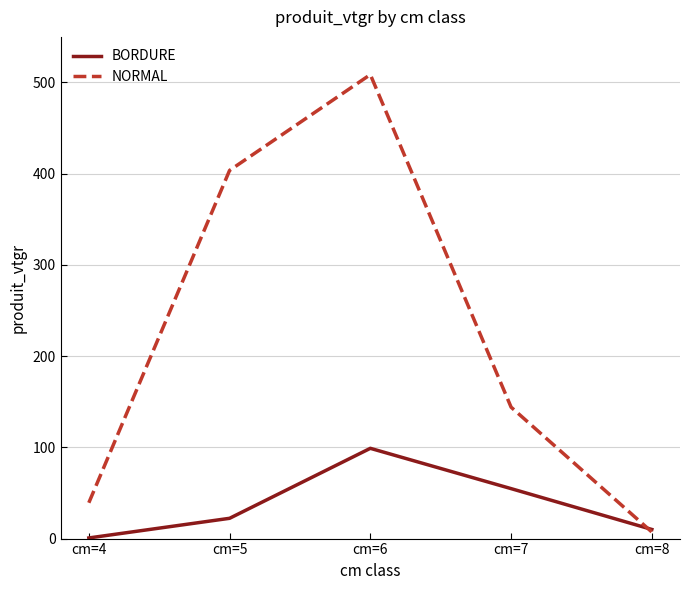

At which label does BORDURE reach its minimum?

cm=4